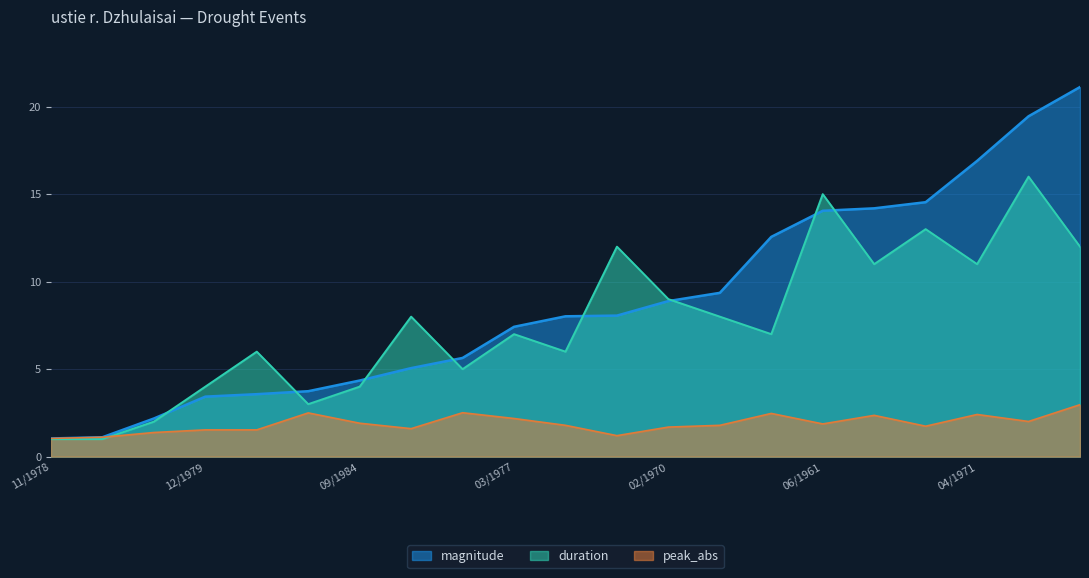

Does the chart display data point markers on the line(s)?

No